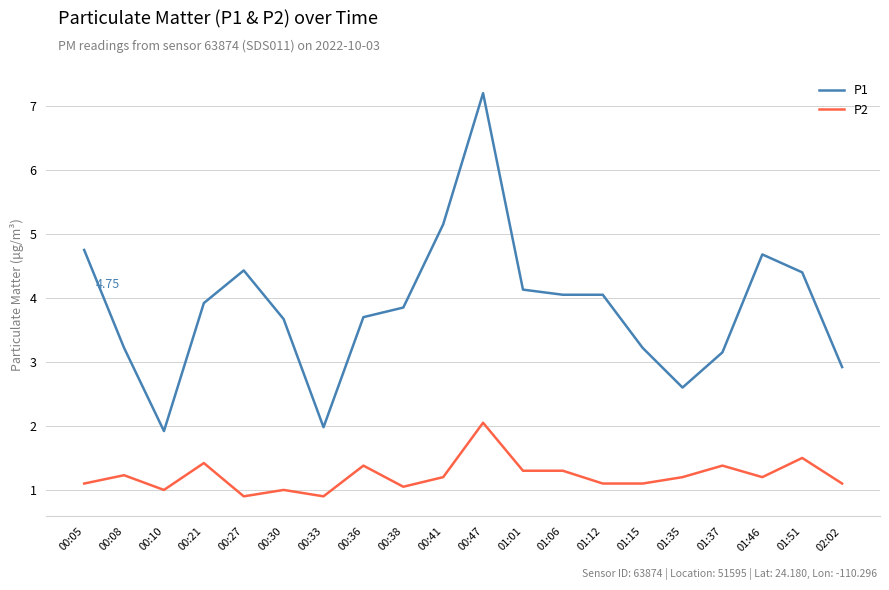

What is the spread (max minus min) of values at 00:36?

2.3